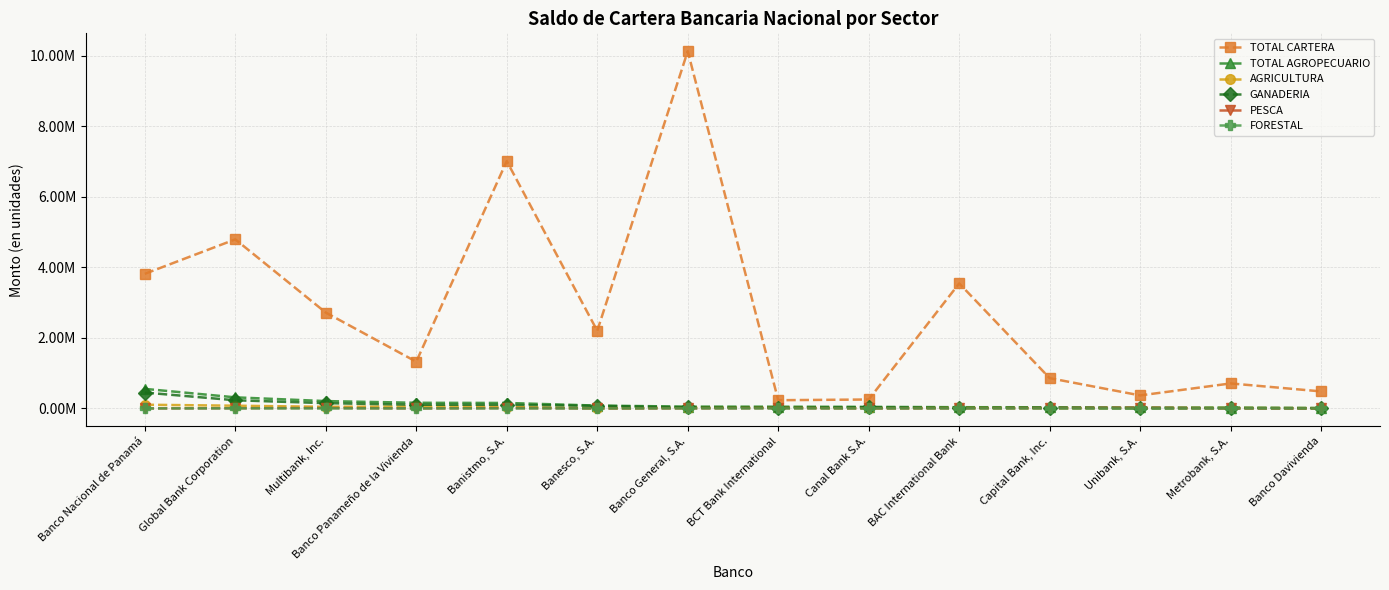

Is this an area chart (filled region under the line)?

No